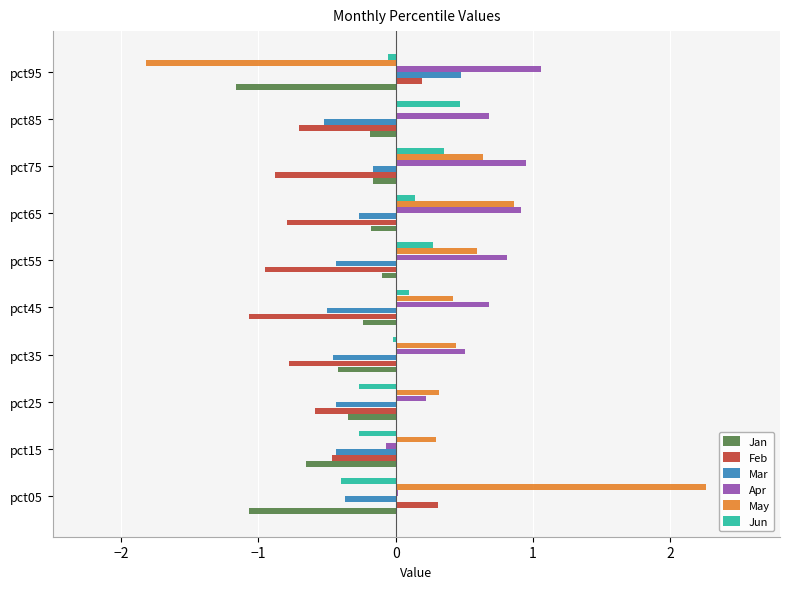

The value of Apr at pct85 is 1.1. True or false?

False